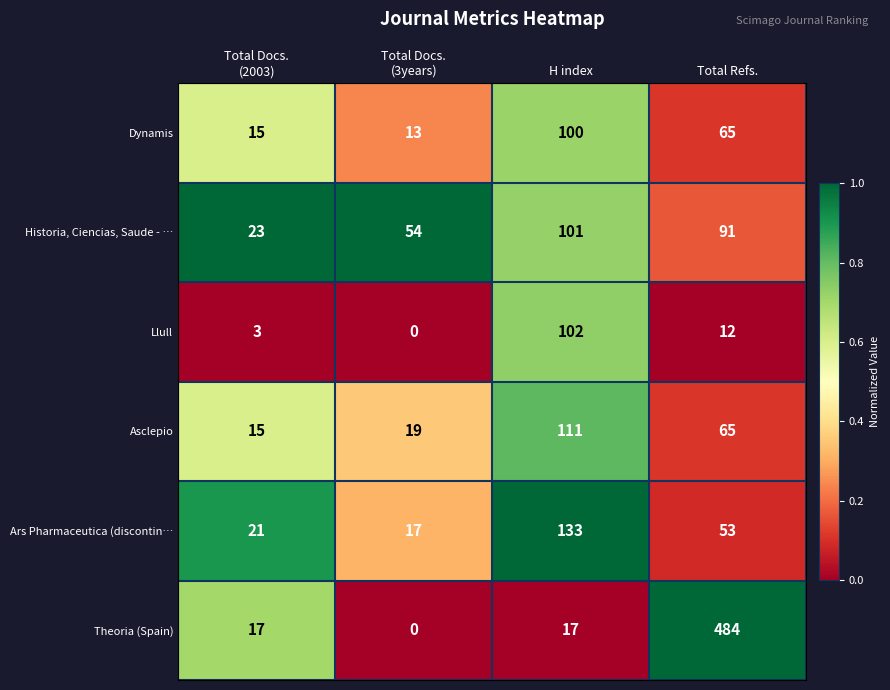

What value does the Asclepio series have at Total Refs., to the nearest 5?

65